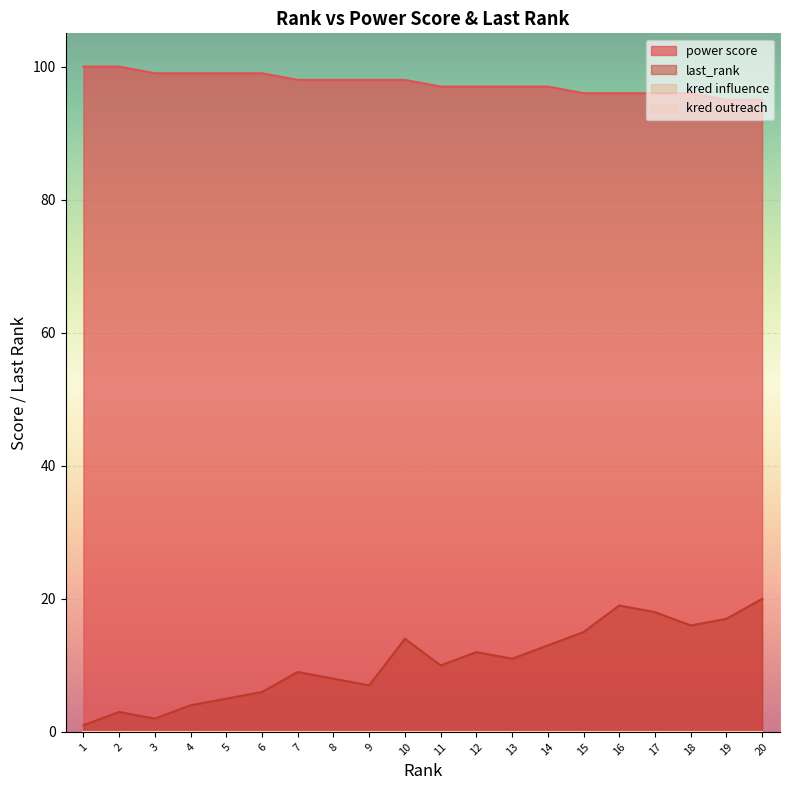

Reading left to right, list all the values displayed in this chart.

power score: 100	100	99	99	99	99	98	98	98	98	97	97	97	97	96	96	96	96	95	95
last_rank: 1	3	2	4	5	6	9	8	7	14	10	12	11	13	15	19	18	16	17	20